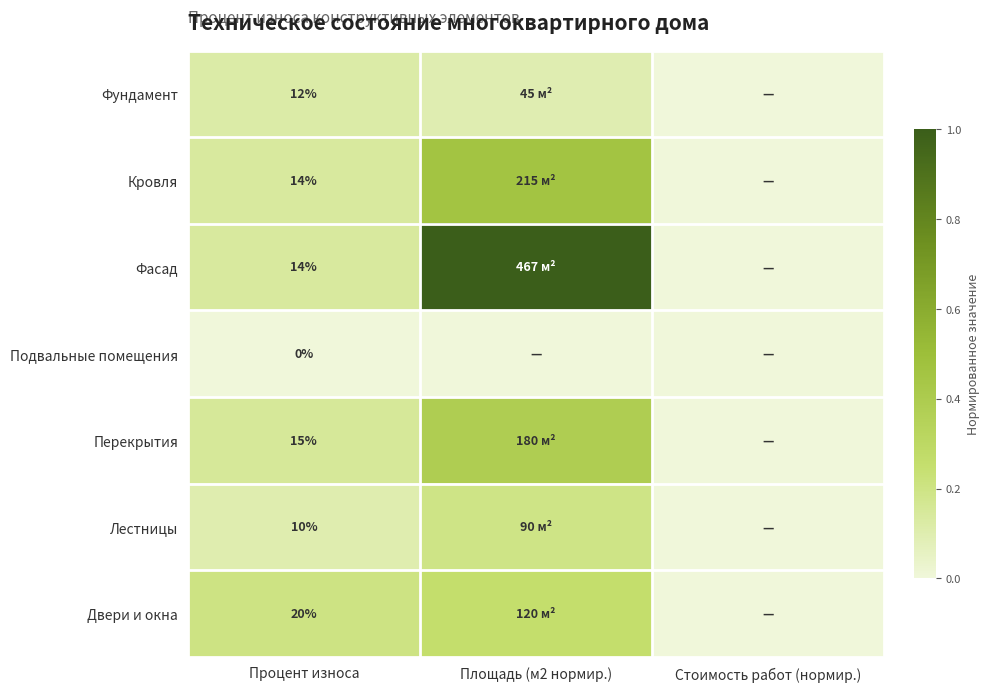

What is the sum of the Двери и окна values at Процент износа and Стоимость работ (нормир.)?

0.2